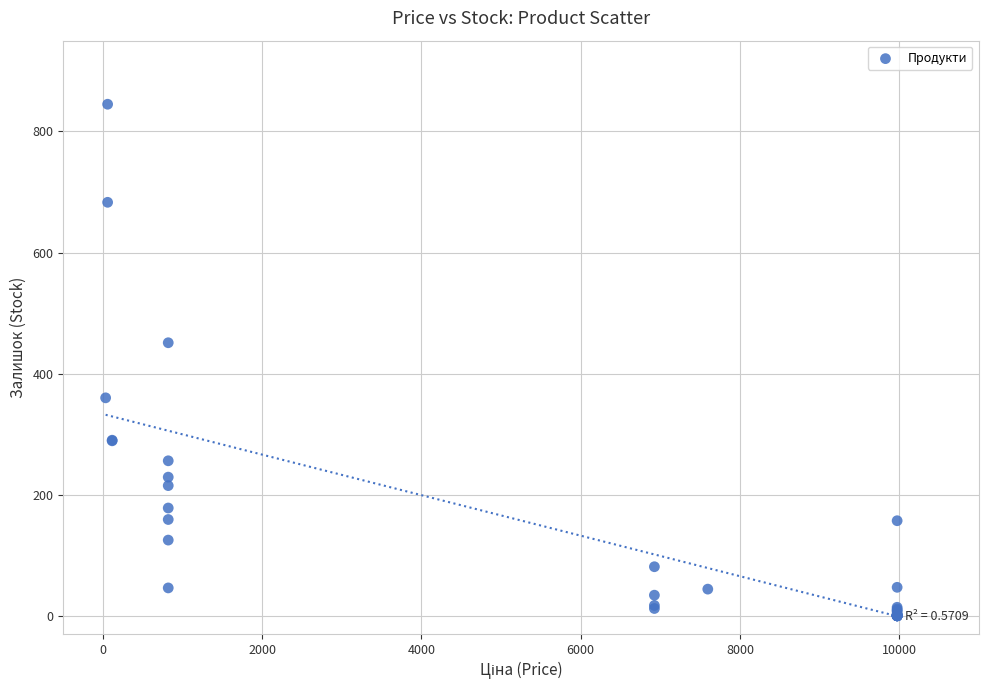

What Y value in the scatter plot is closest to 422?

451